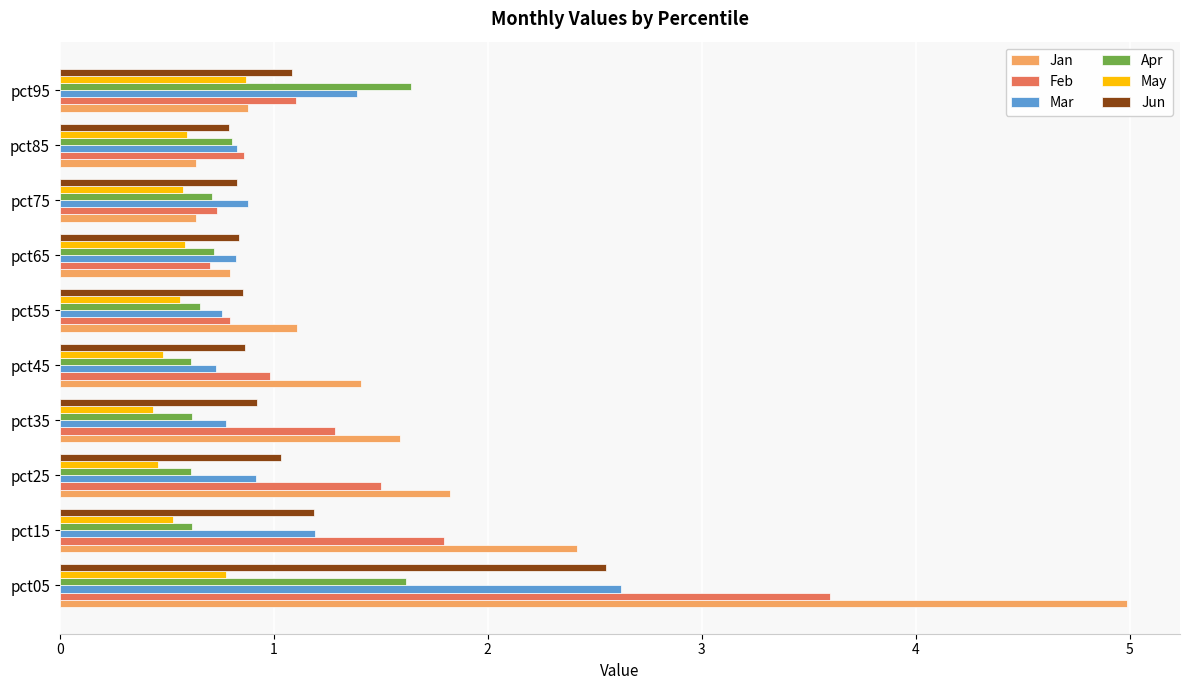

Which series has the largest range (max minus min)?

Jan